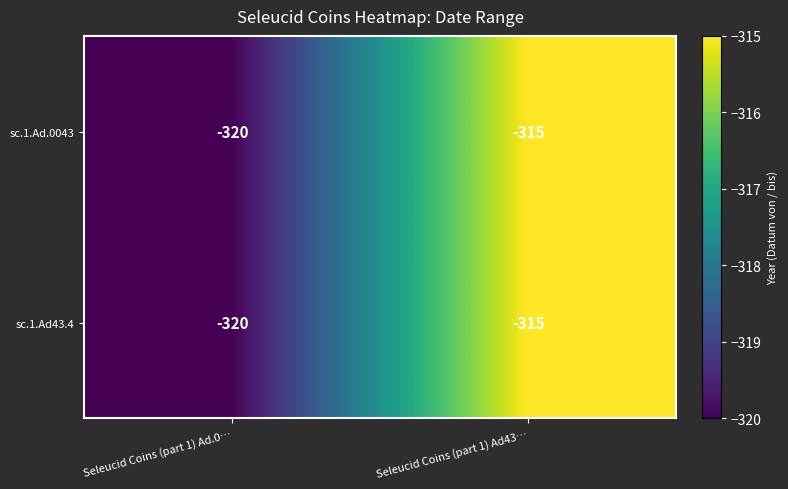

The sc.1.Ad43.4 series shows -568 at Seleucid Coins (part 1) Ad.0…. True or false?

False